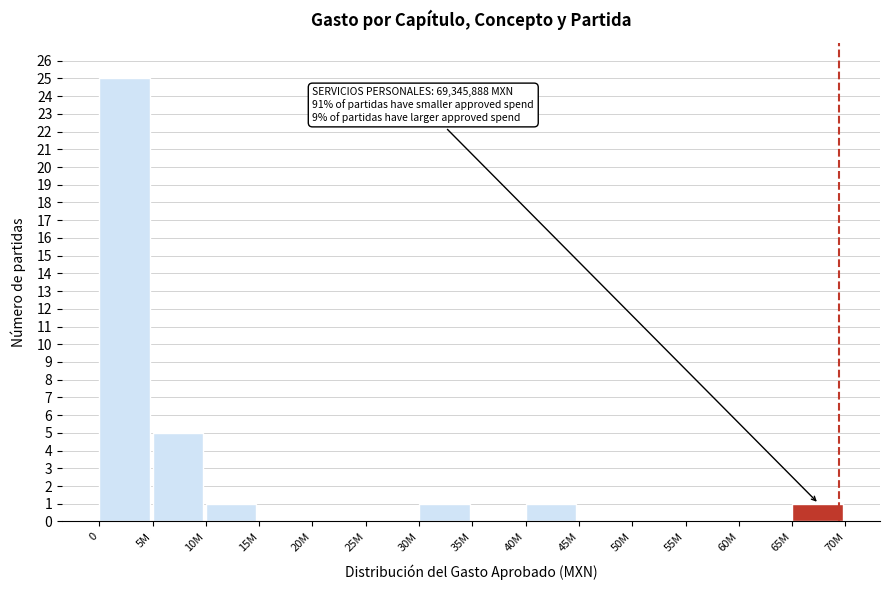

Reading left to right, list all the values displayed in this chart.

0=25	5M=5	10M=1	15M=0	20M=0	25M=0	30M=1	35M=0	40M=1	45M=0	50M=0	55M=0	60M=0	65M=1